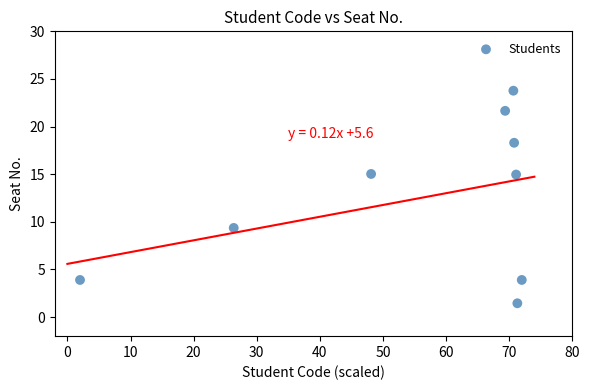

What Y value in the scatter plot is closest to 12?

9.4